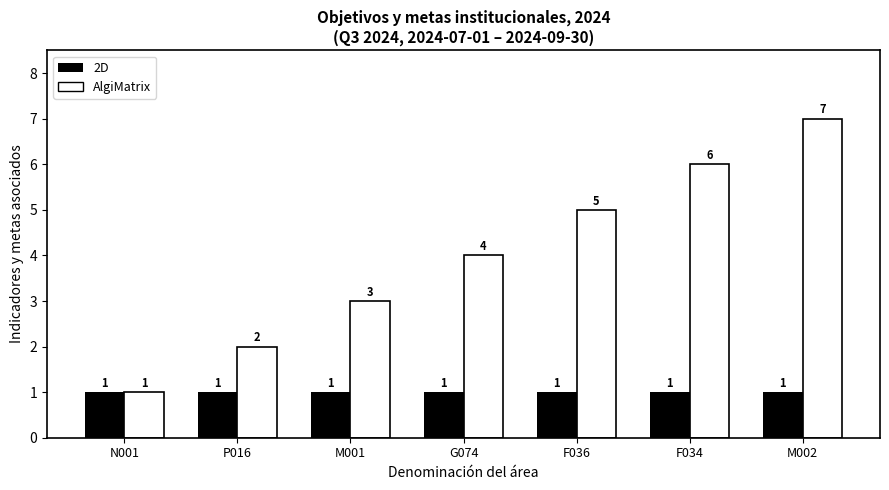

Which series has the widest spread of values?

AlgiMatrix